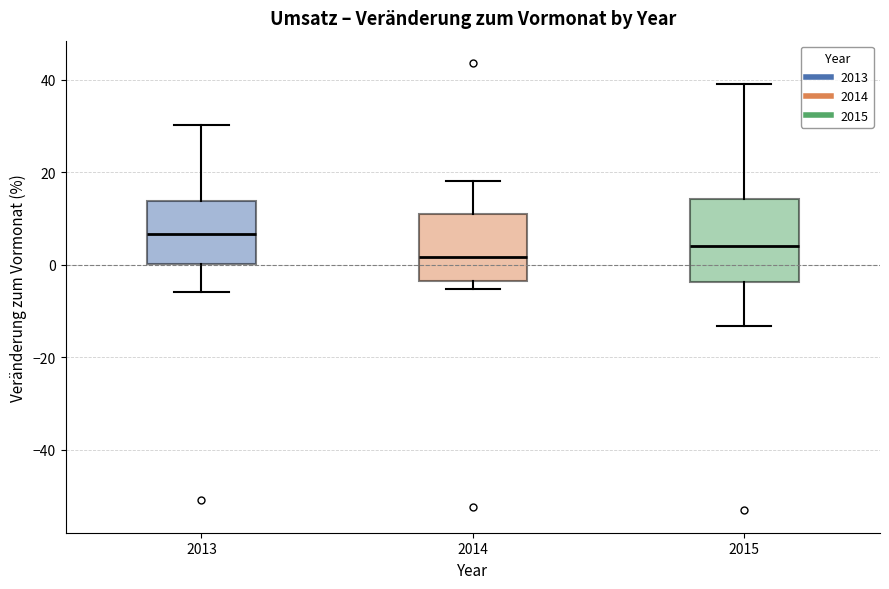

Reading left to right, transcribe this box plot: for each box, give where its median line is, the range the box spans, and where its two whiskers end, as read against the y-axis. The values are not printed on the chart, so give them approximately, as read against the axis.

2013: median 6, box 0 to 14, whiskers -6 to 30
2014: median 2, box -4 to 10, whiskers -6 to 18
2015: median 4, box -4 to 14, whiskers -14 to 40